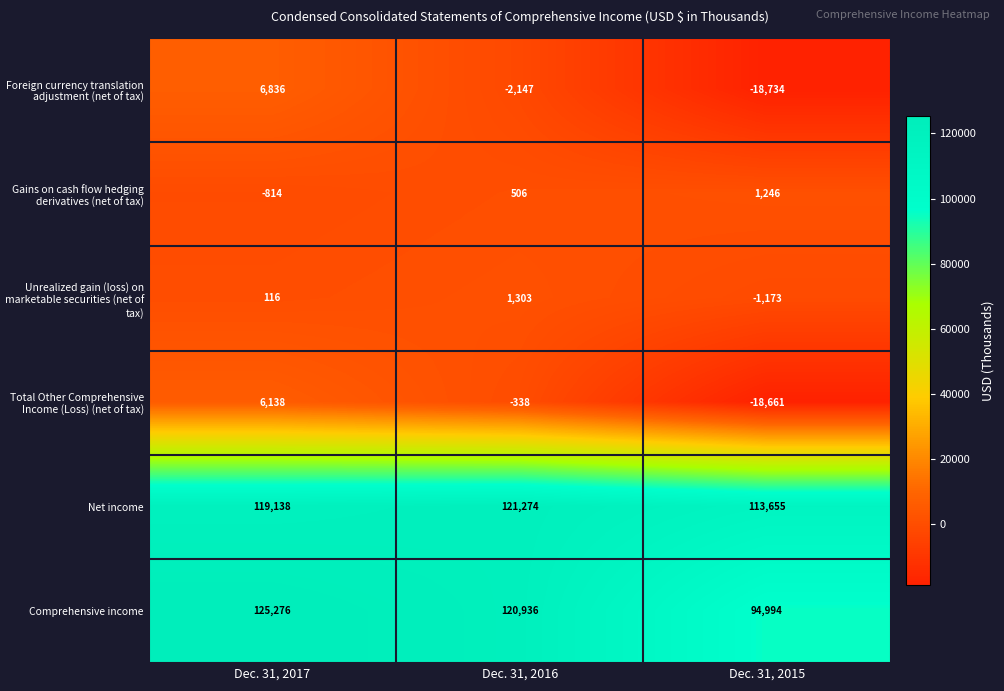

Rank the categories by Gains on cash flow hedging derivatives (net of tax) value from highest to lowest.

Dec. 31, 2015, Dec. 31, 2016, Dec. 31, 2017